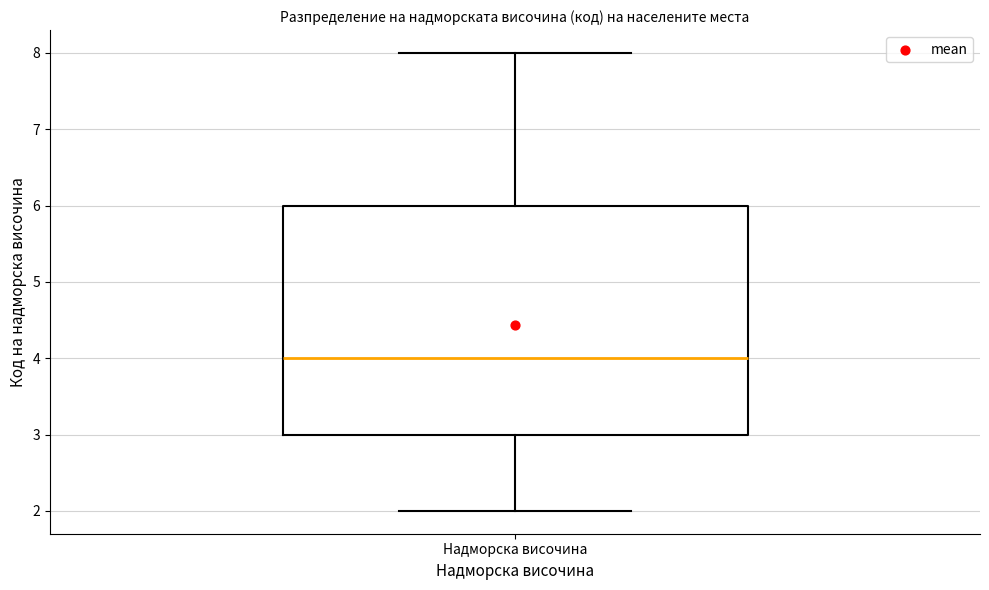

Read this box plot against the y-axis: the position of the median line, the range covered by the box, and the ends of both whiskers. The values are not printed on the chart, so give them approximately, as read against the axis.

median 4, box 3 to 6, whiskers 2 to 8